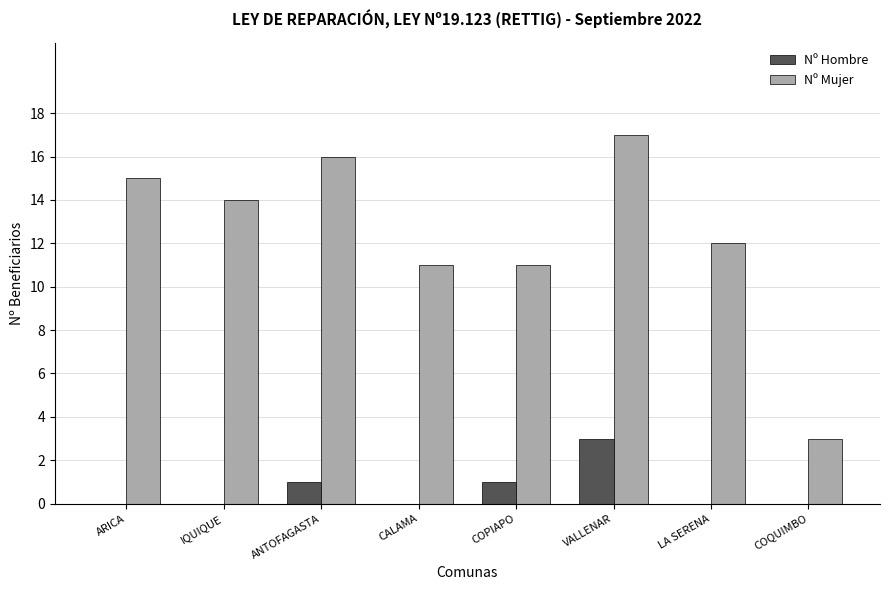

What are all the series names shown in the legend?

Nº Hombre, Nº Mujer